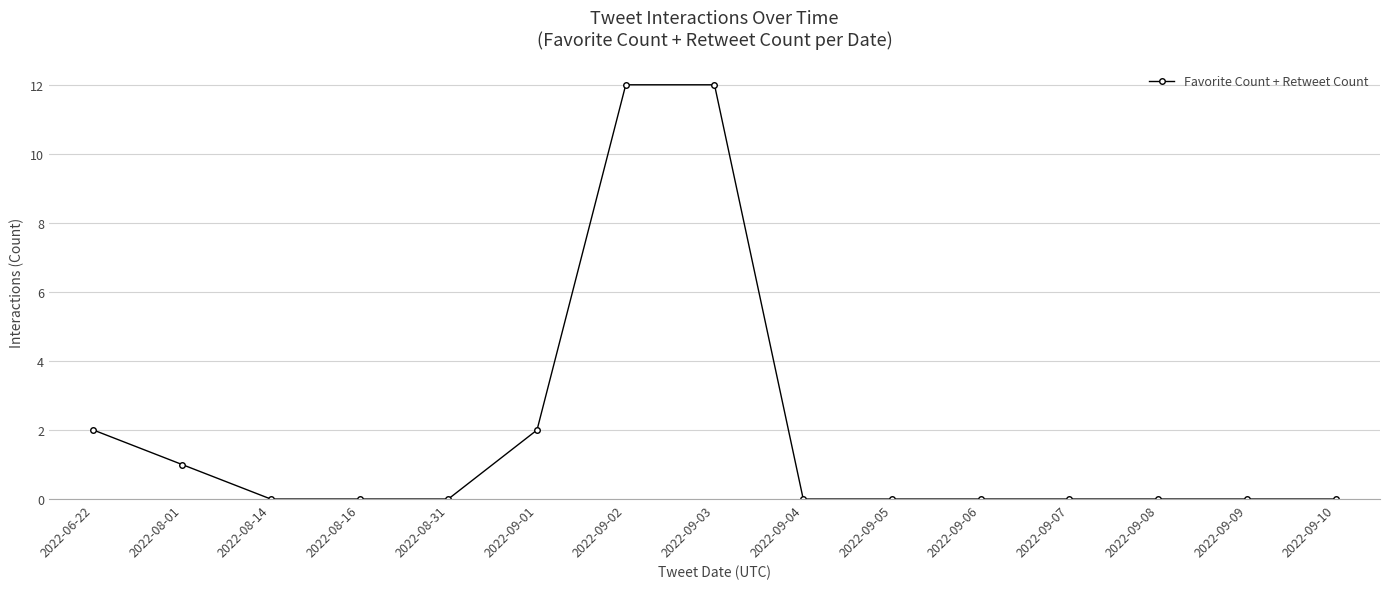

The value at 2022-08-14 is 0. True or false?

True